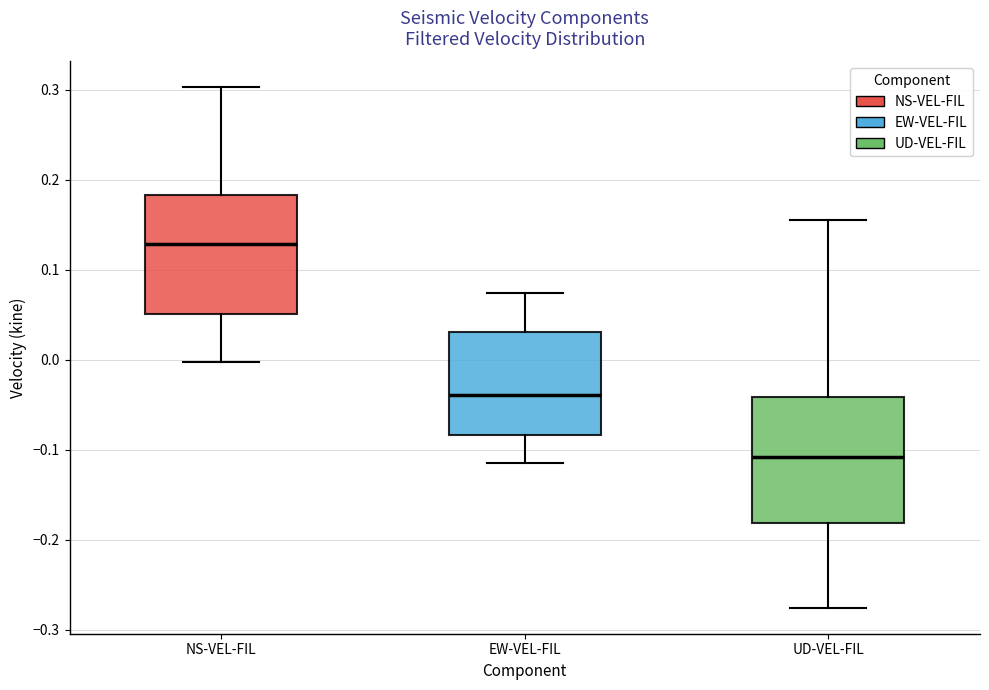

Reading left to right, read every box against the y-axis: the position of its median line, the range the box covers, and the ends of its whiskers. The values are not printed on the chart, so give them approximately, as read against the axis.

NS-VEL-FIL: median 0.13, box 0.05 to 0.18, whiskers 0.00 to 0.30
EW-VEL-FIL: median -0.04, box -0.08 to 0.03, whiskers -0.11 to 0.07
UD-VEL-FIL: median -0.11, box -0.18 to -0.04, whiskers -0.28 to 0.16